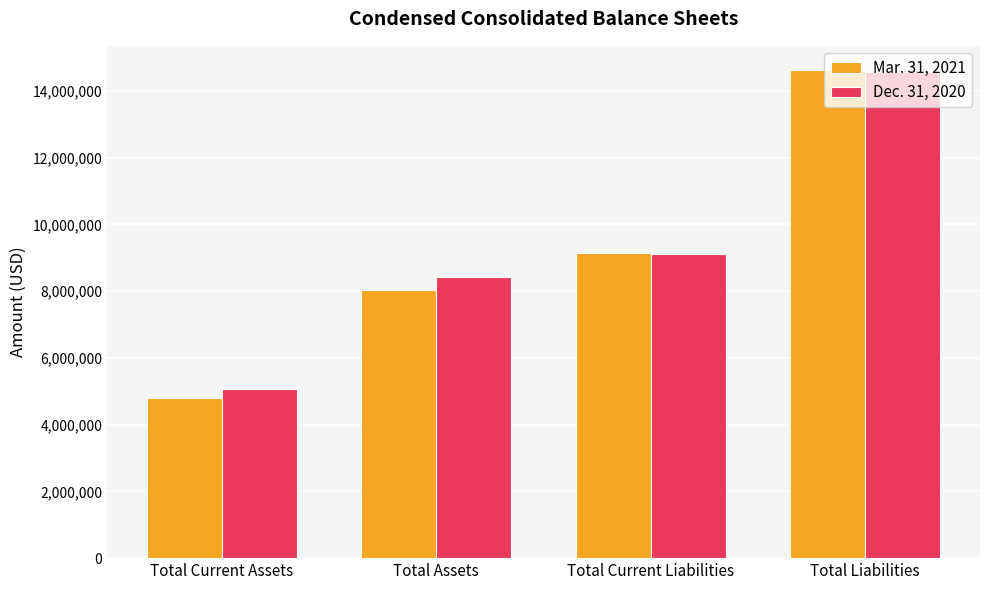

Which series changed the most between Total Current Assets and Total Liabilities?

Mar. 31, 2021